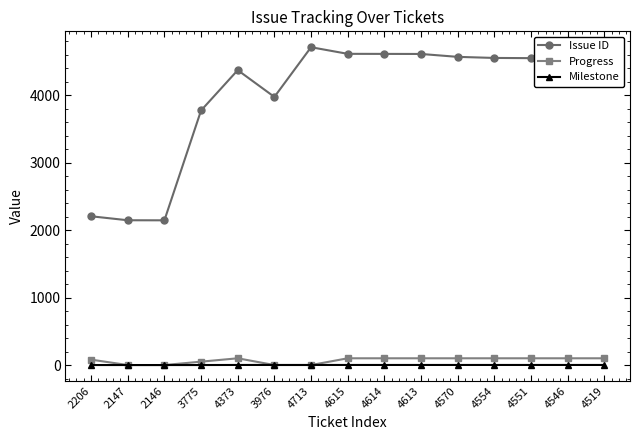

What value does the Milestone series have at 4713?

1